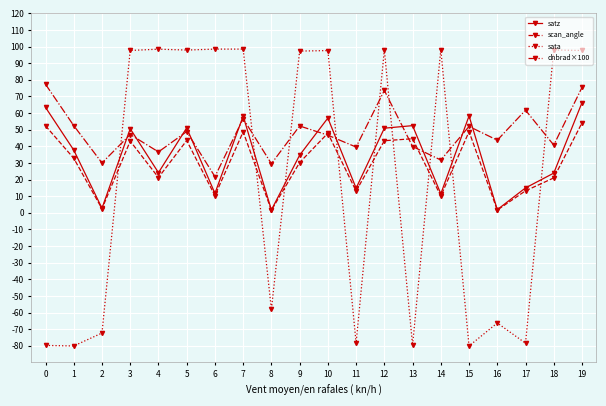

What is the average value of the sata series?

20.2